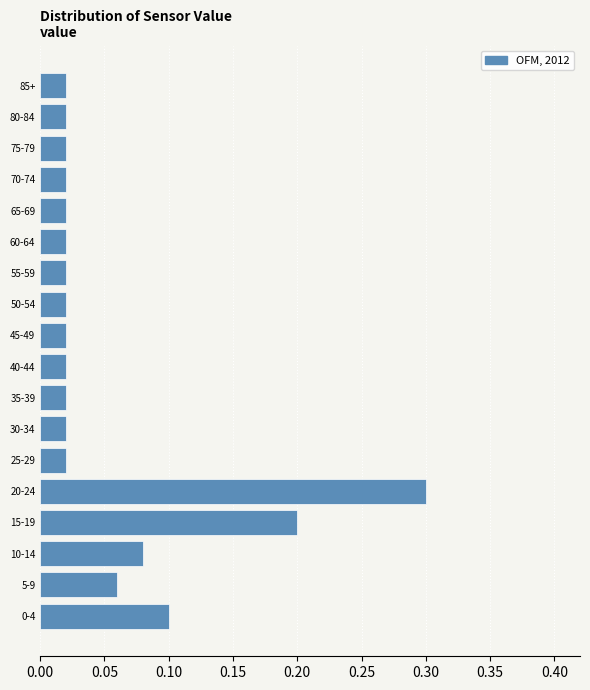

Between 70-74 and 20-24, which is larger?

20-24